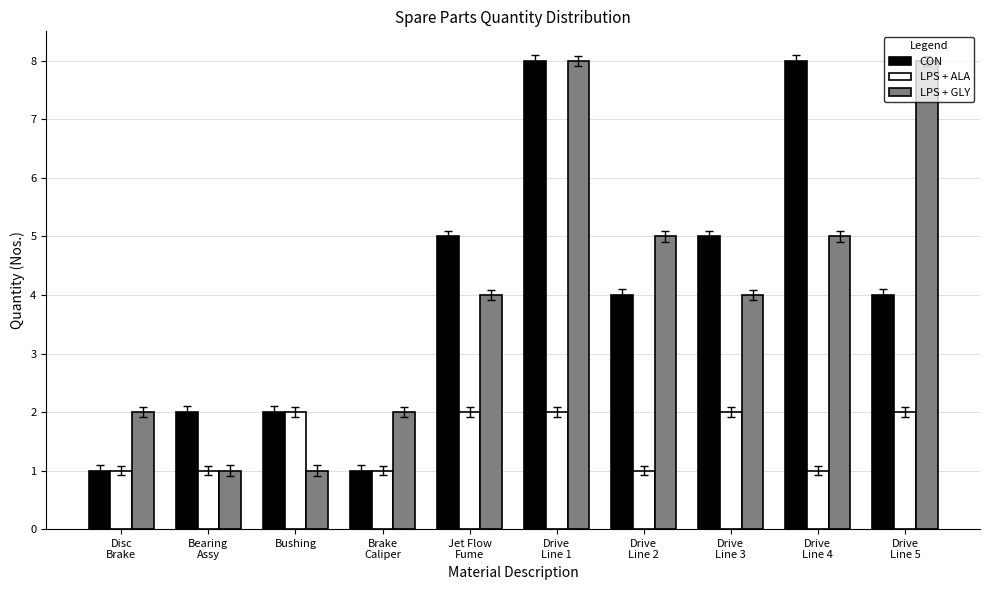

Reading right to left, what are all the values shown in this chart?

CON: 4	8	5	4	8	5	1	2	2	1
LPS + ALA: 2	1	2	1	2	2	1	2	1	1
LPS + GLY: 8	5	4	5	8	4	2	1	1	2